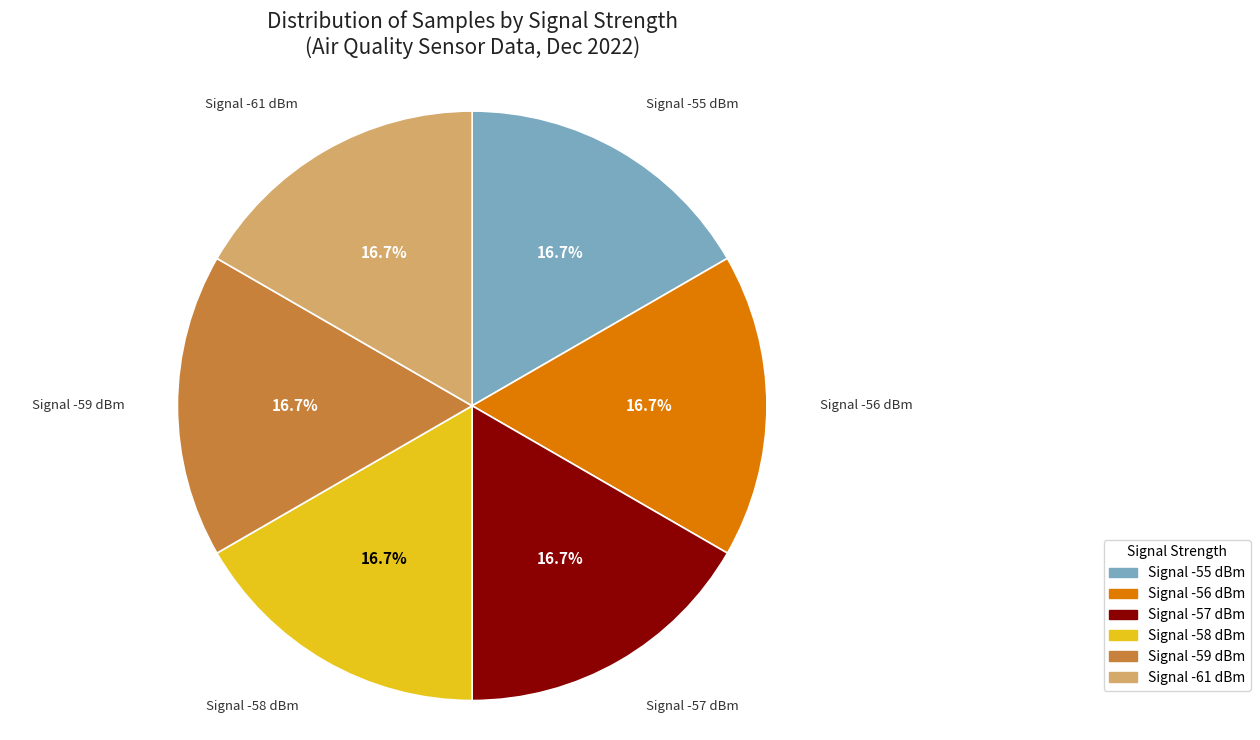

Is there a majority slice in this chart?

No